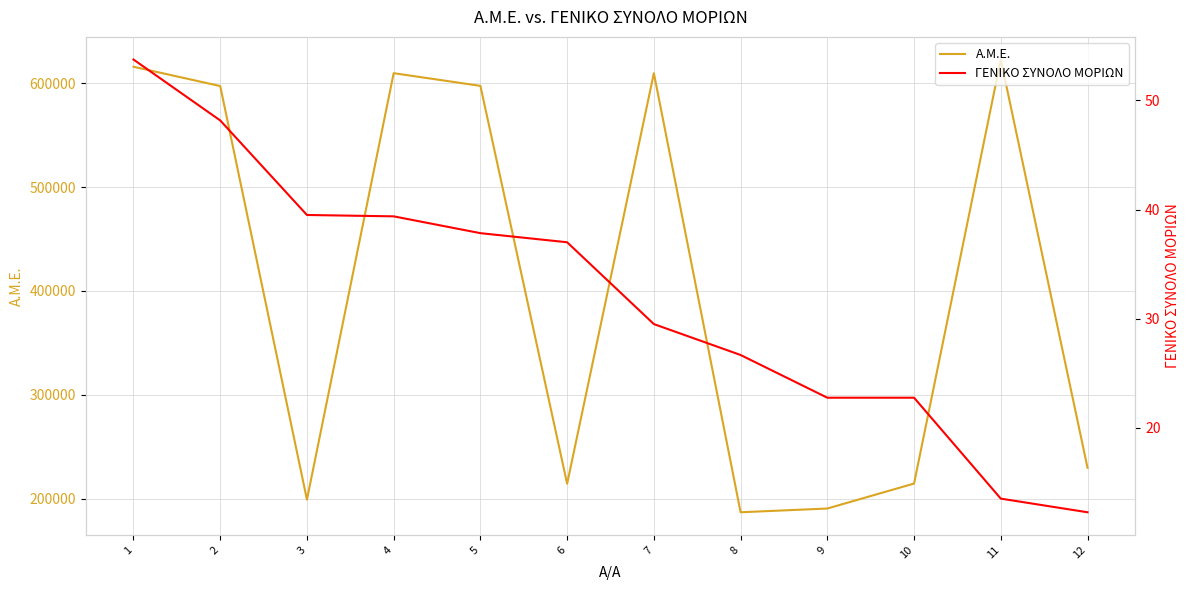

Where is A.M.E. nearest to the value 404909?

12